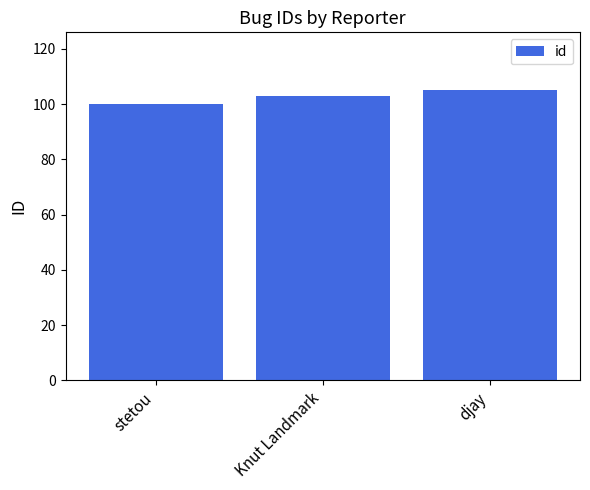

At which category does the chart reach its peak across all series?

djay